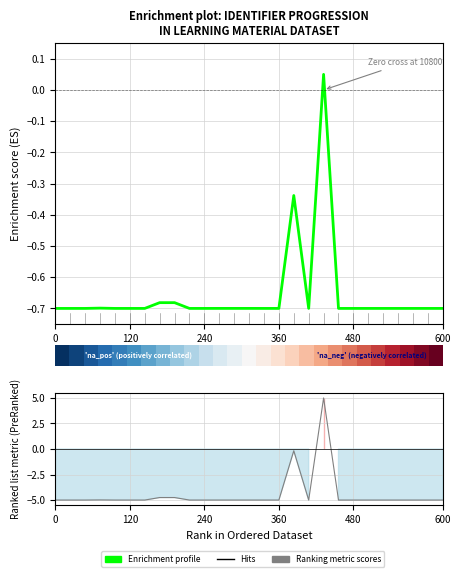

What is the greatest value displayed?

0.1